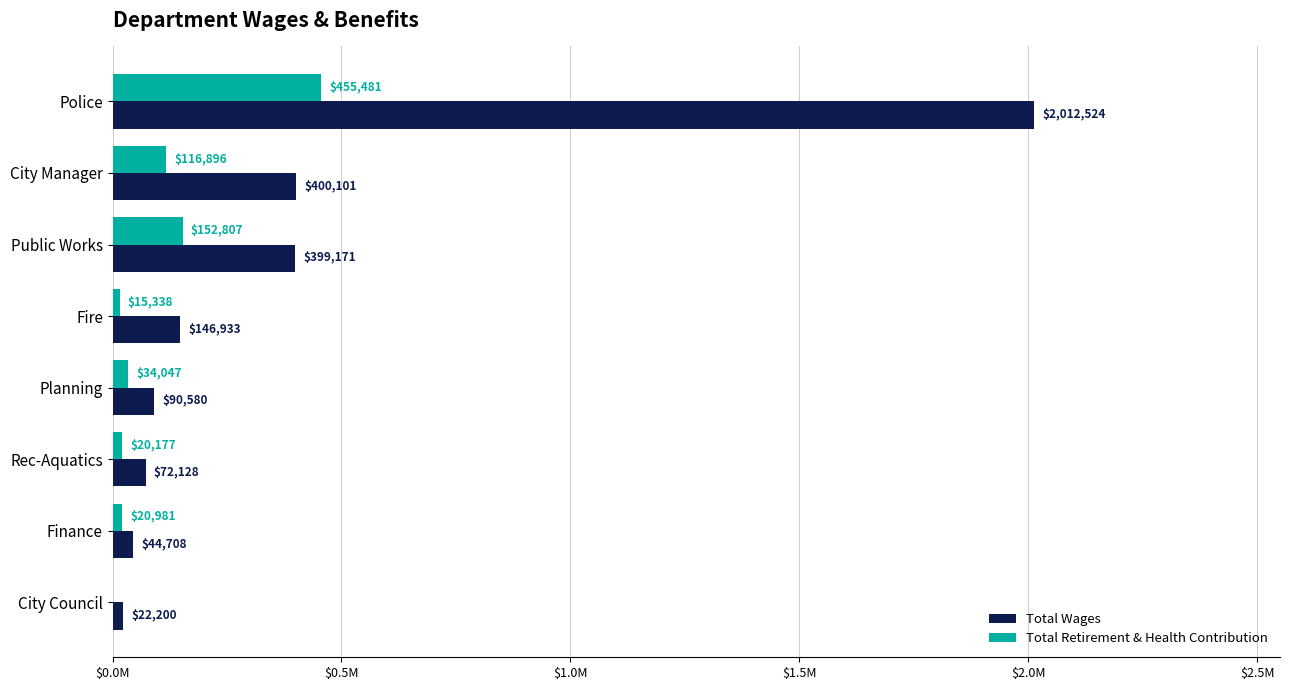

Rank the series by their maximum value, from lowest to highest.

Total Retirement & Health Contribution, Total Wages